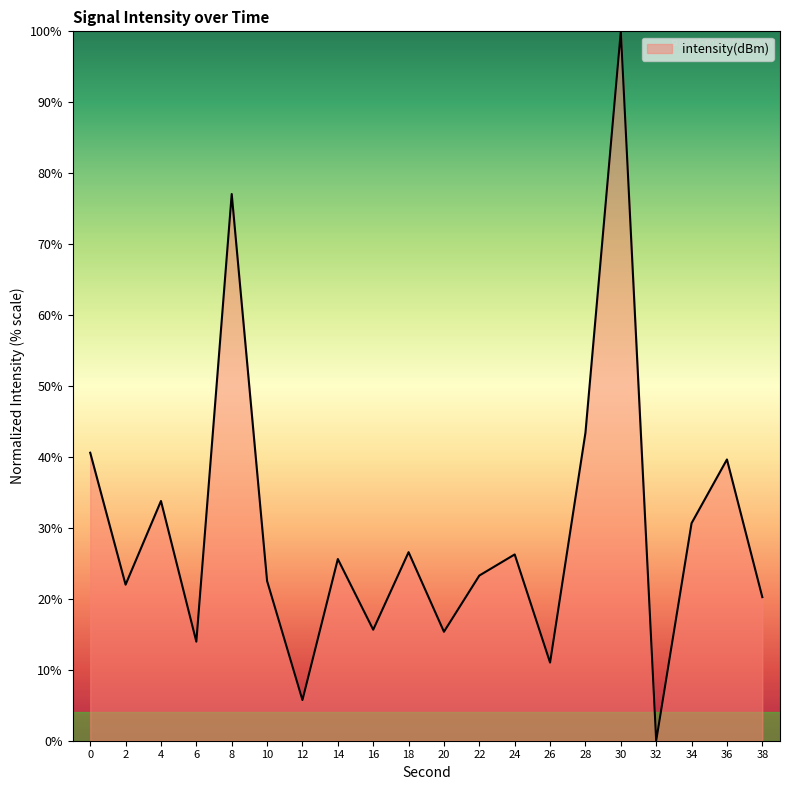

Which label corresponds to the largest value in the chart?

30